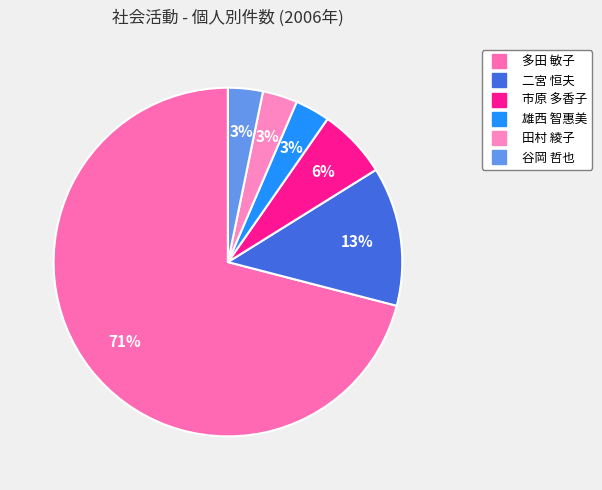

How many segments does this pie chart have?

6